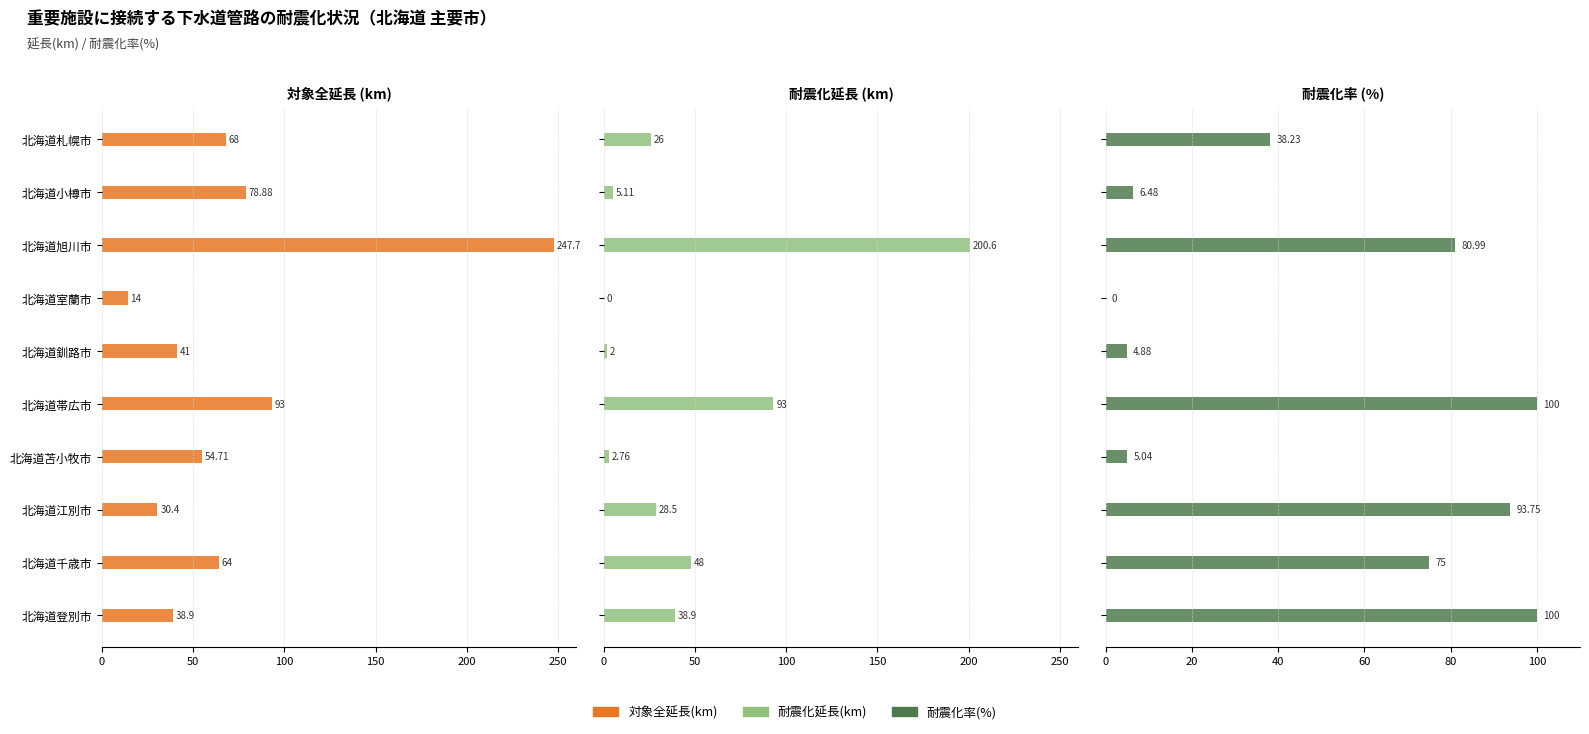

What is the average value of the 対象全延長(km) series?

73.1